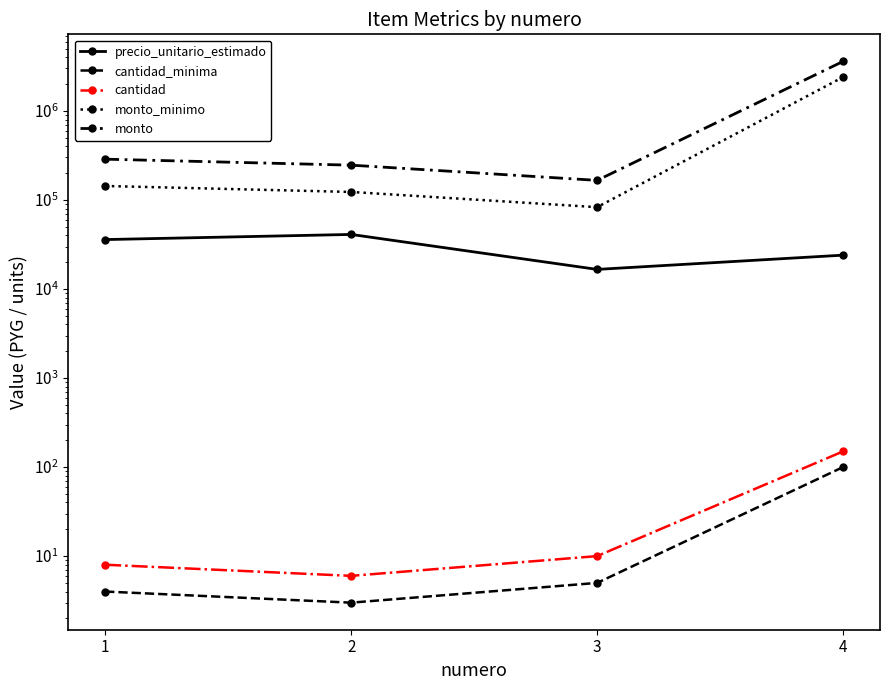

True or false: monto_minimo has a value of 83000 at 3.

True